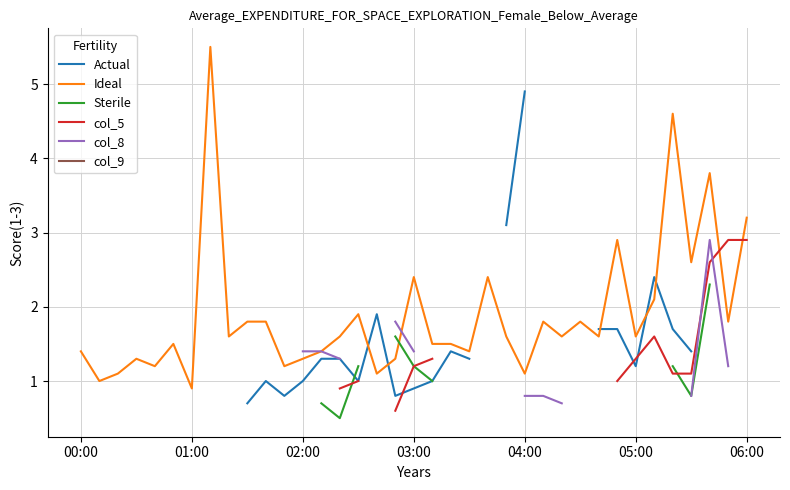

What is the maximum value for Ideal?

5.5